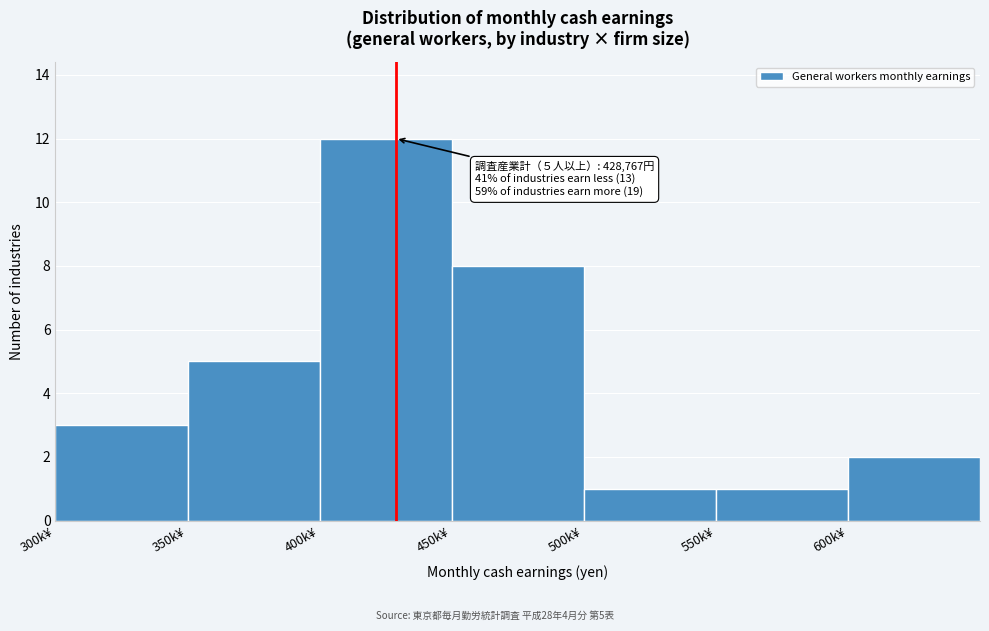

Reading left to right, extract all data points from this chart.

300k¥=3	350k¥=5	400k¥=12	450k¥=8	500k¥=1	550k¥=1	600k¥=2